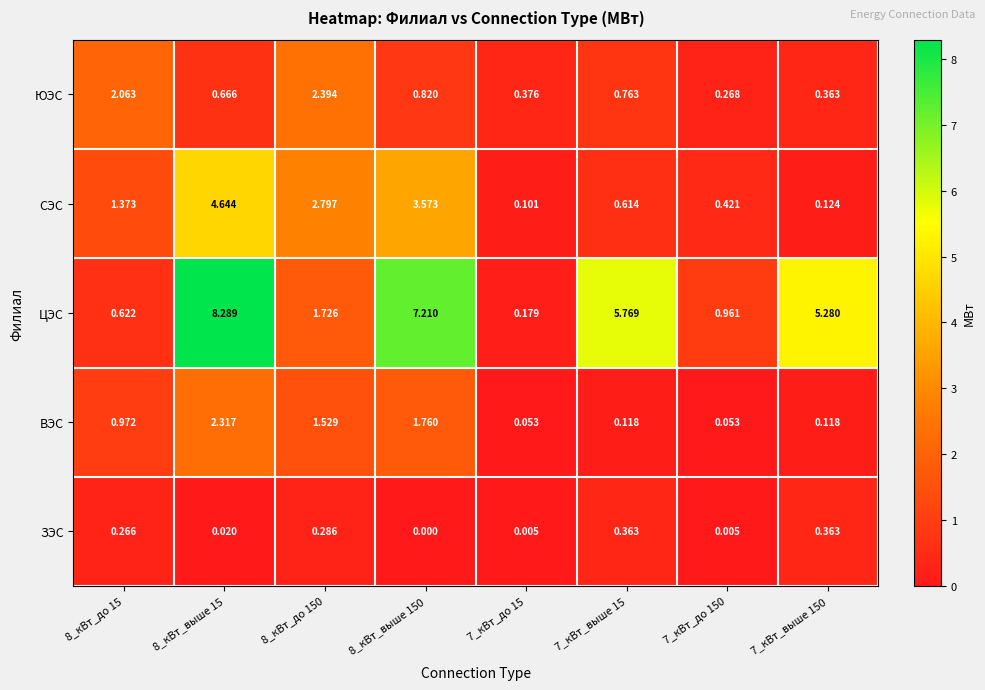

How many distinct data groups are displayed?

5